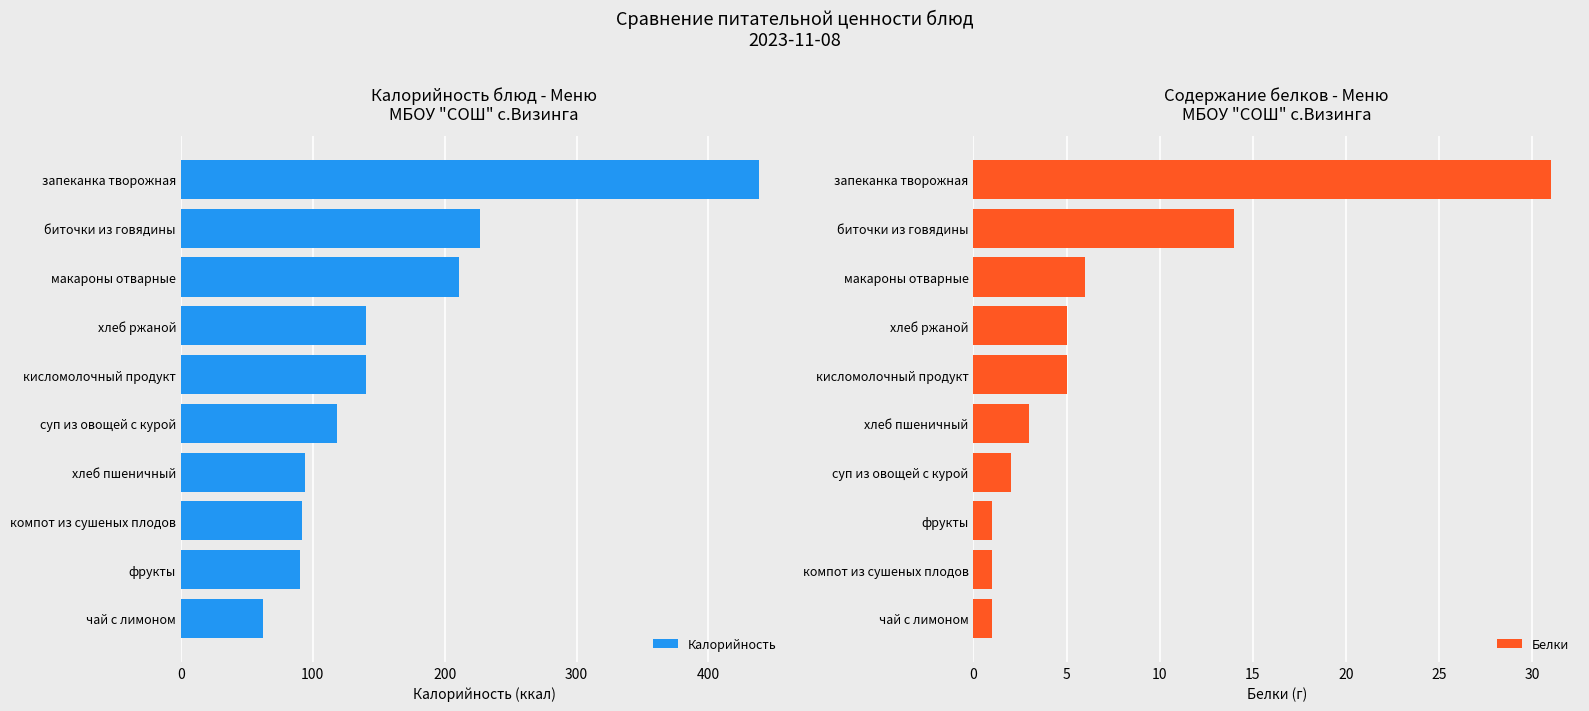

Is it true that Калорийность equals 438 at запеканка творожная?

True